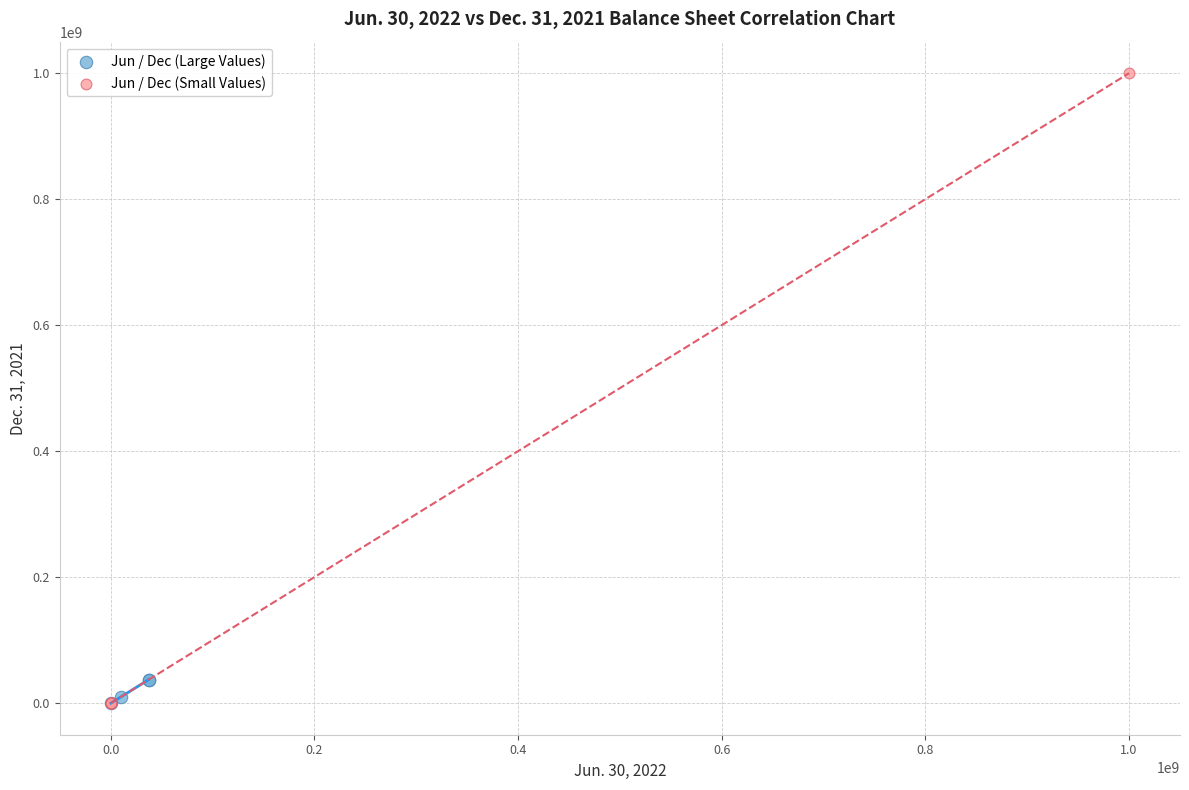

Which series has the widest spread of Y values?

Jun / Dec (Small Values)